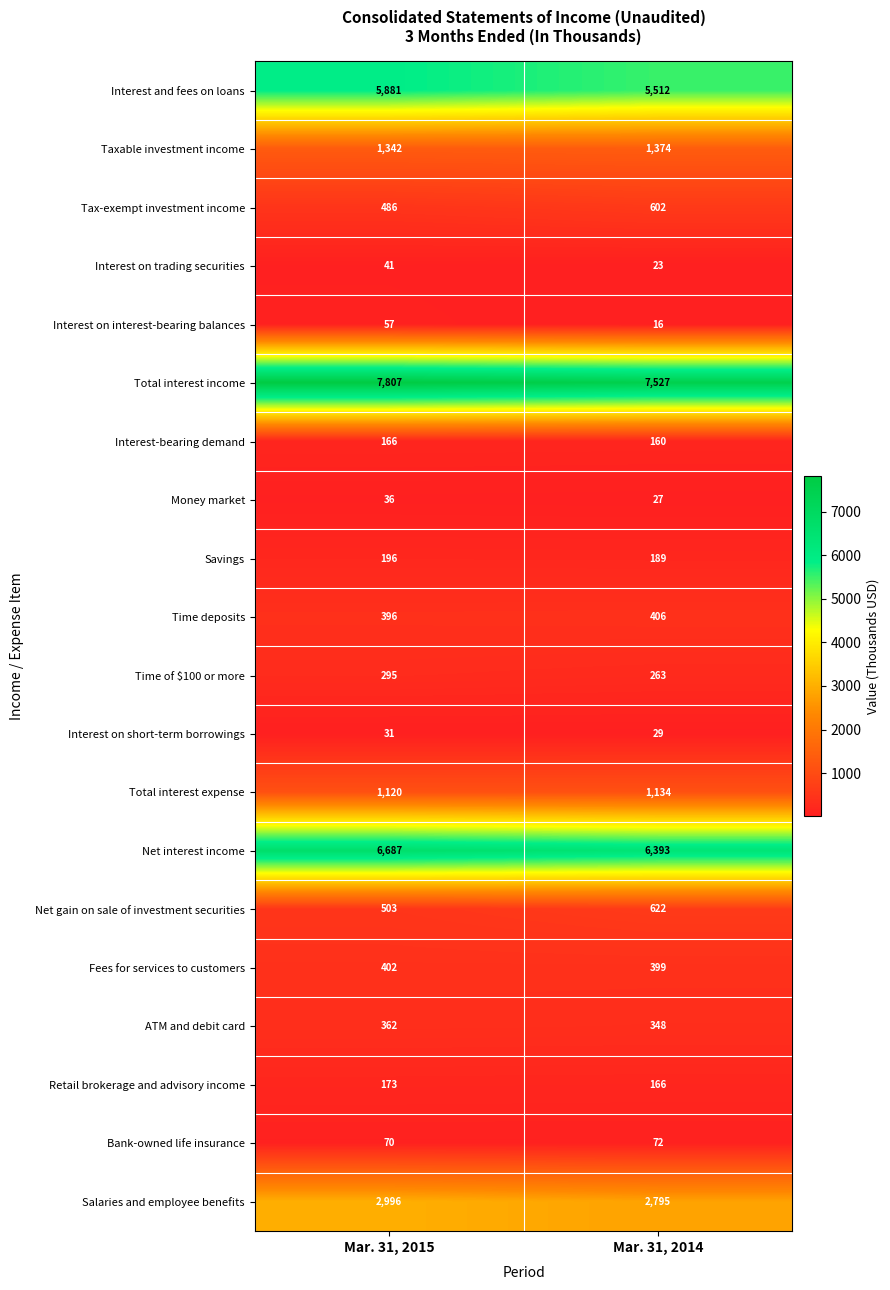

At how many categories does at least one series exceed 2253?

2